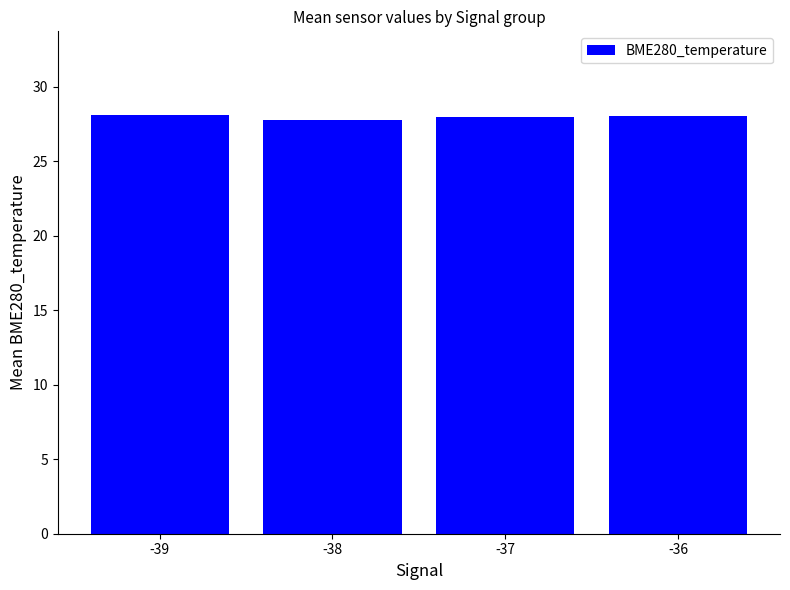

What value does the data have at -39?

28.1